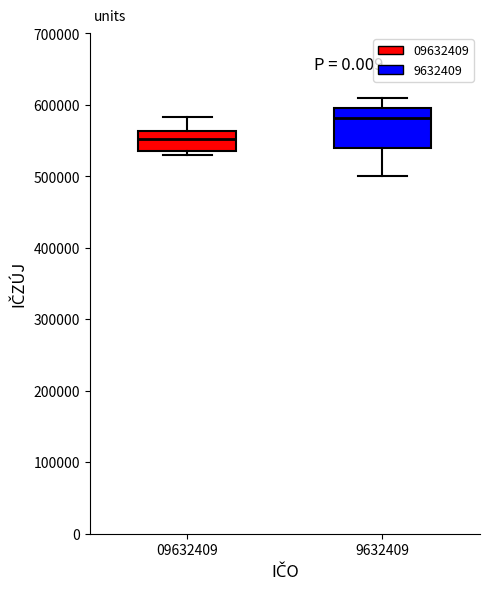

Reading left to right, transcribe this box plot: for each box, give where its median line is, the range the box spans, and where its two whiskers end, as read against the y-axis. The values are not printed on the chart, so give them approximately, as read against the axis.

09632409: median 550000, box 540000 to 560000, whiskers 530000 to 580000
9632409: median 580000, box 540000 to 600000, whiskers 500000 to 610000